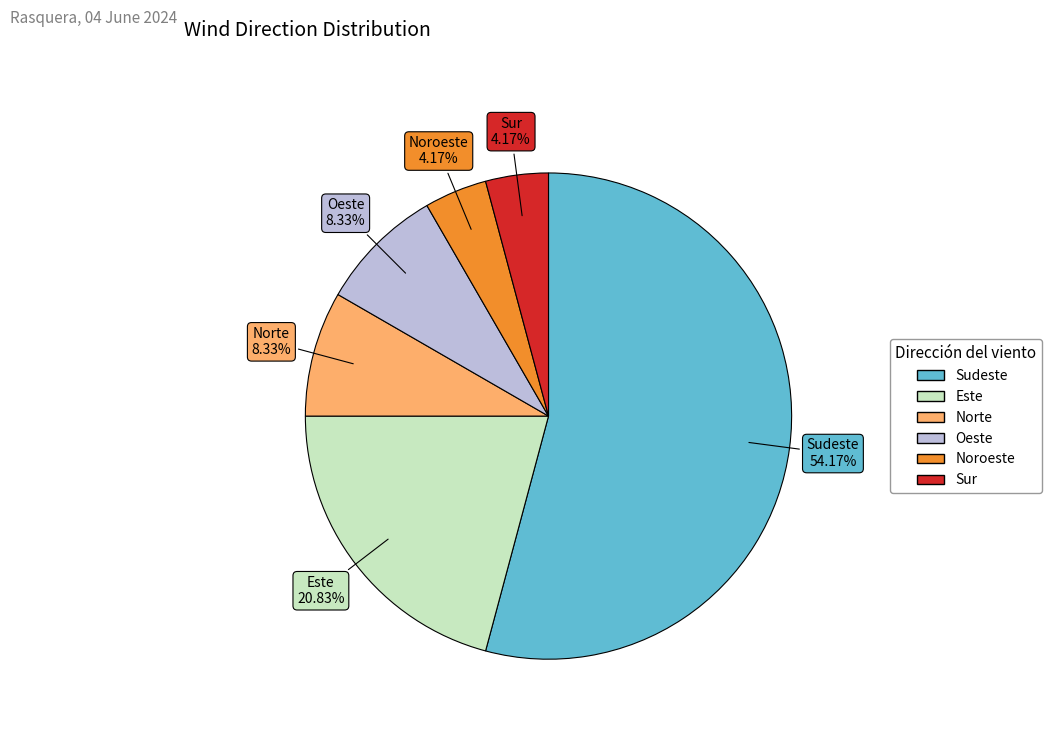

Is there any slice that represents more than half of the pie?

Yes